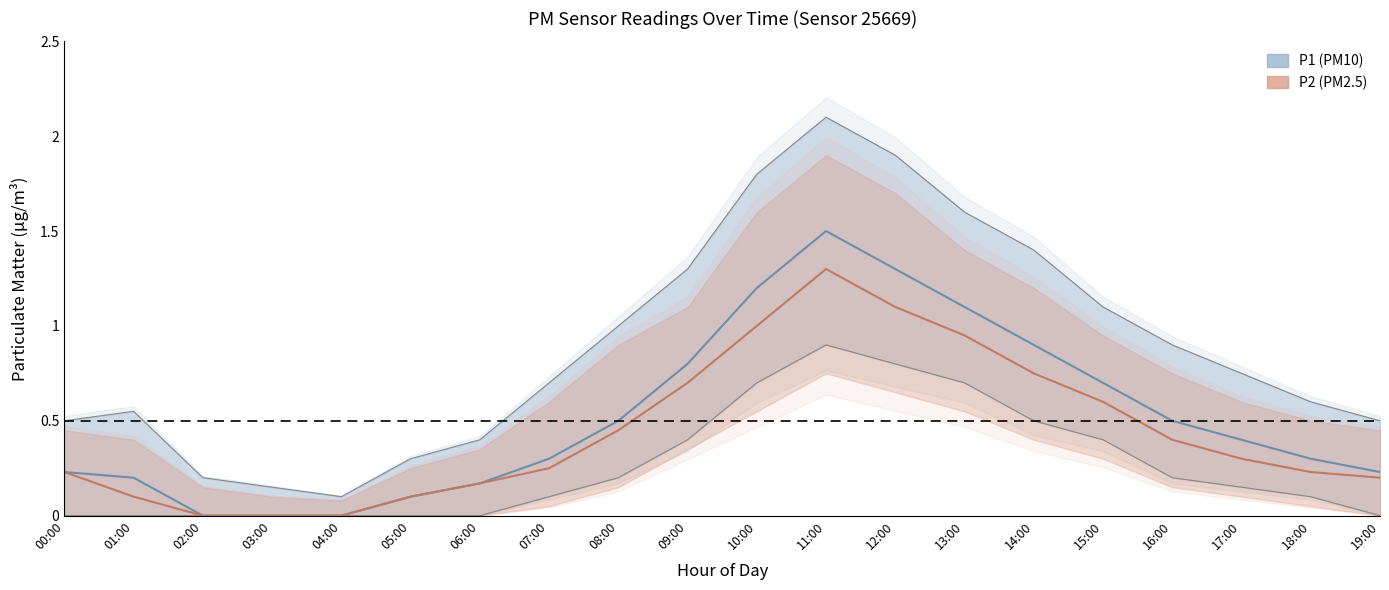

How many P1_lower values are between 0 and 1?

20